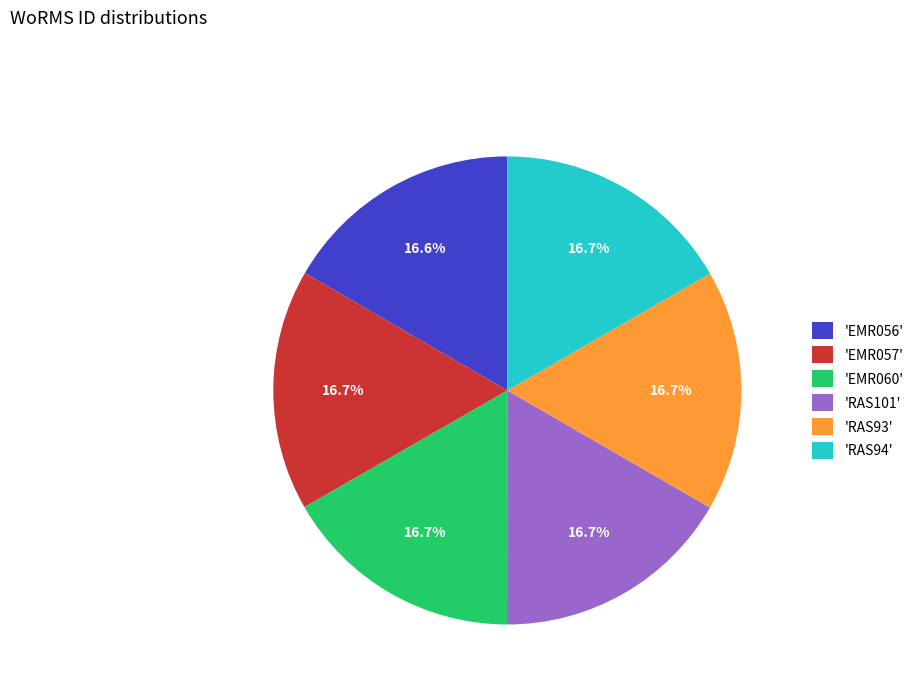

Is there any slice that represents more than half of the pie?

No